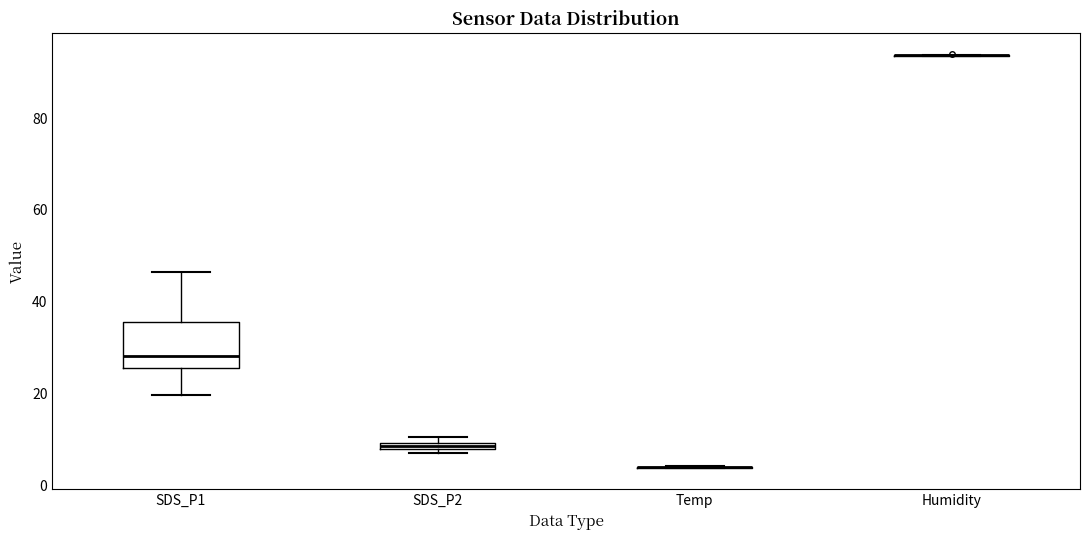

Where is the lower edge of the box for SDS_P2 on the y-axis? The values are not printed on the chart, so give them approximately, as read against the axis.

8